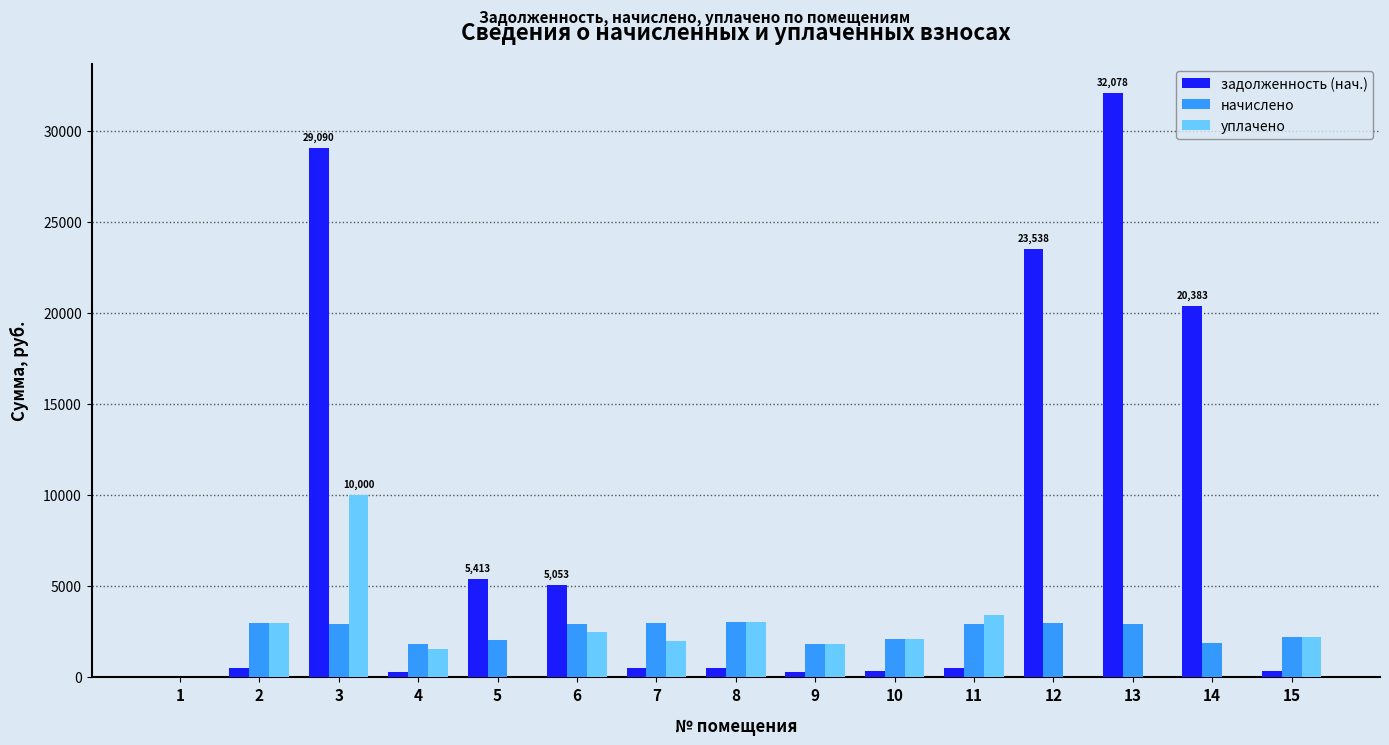

The value of начислено at 13 is 1383.4. True or false?

False